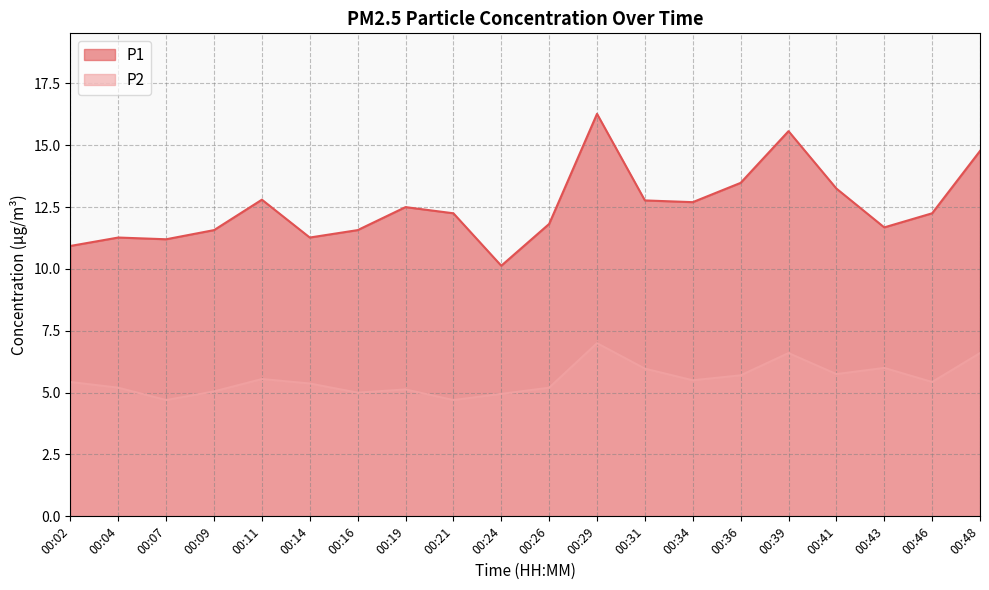

How many data points does each series have?

20